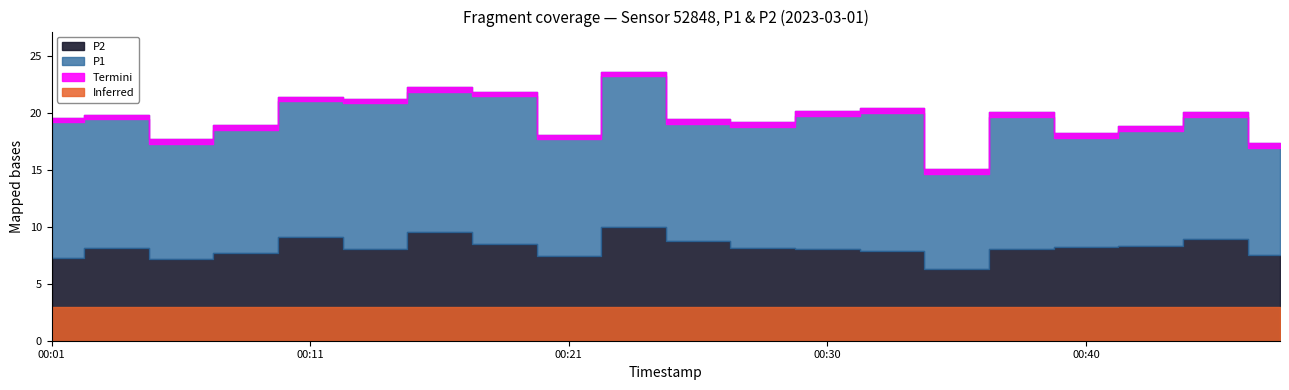

Which series has the largest total across all categories?

P1